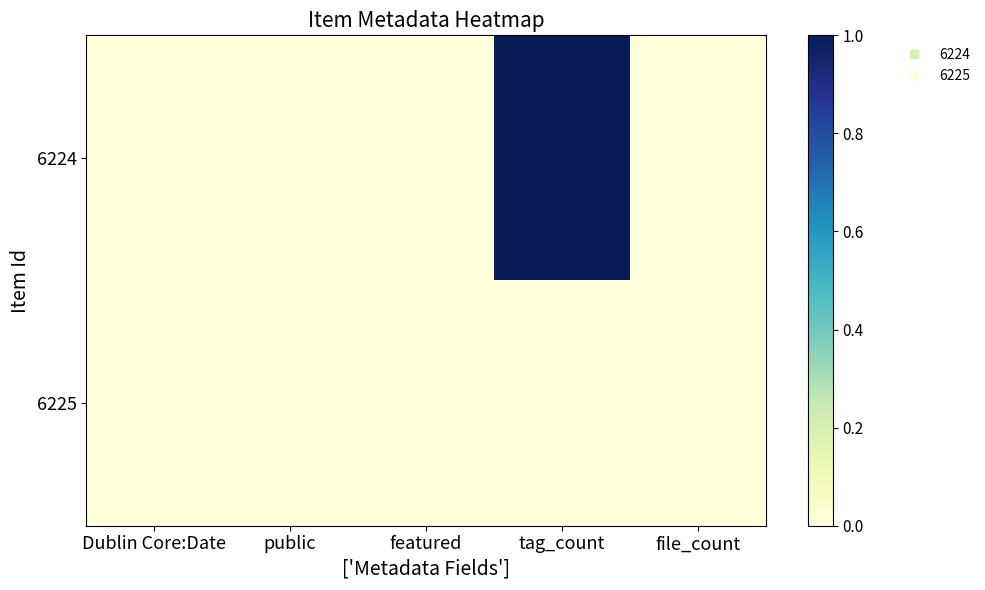

Reading left to right, extract all data points from this chart.

6224: Dublin Core:Date=0	public=0	featured=0	tag_count=1	file_count=0
6225: Dublin Core:Date=0	public=0	featured=0	tag_count=0	file_count=0